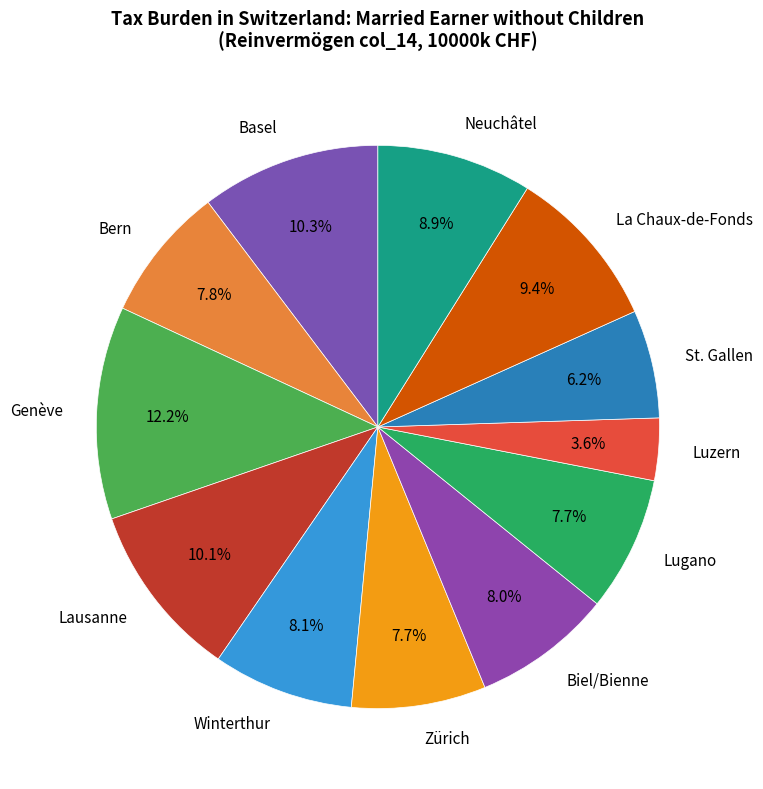

Approximately how many times larger is the value at Lausanne compared to Biel/Bienne?

1.3